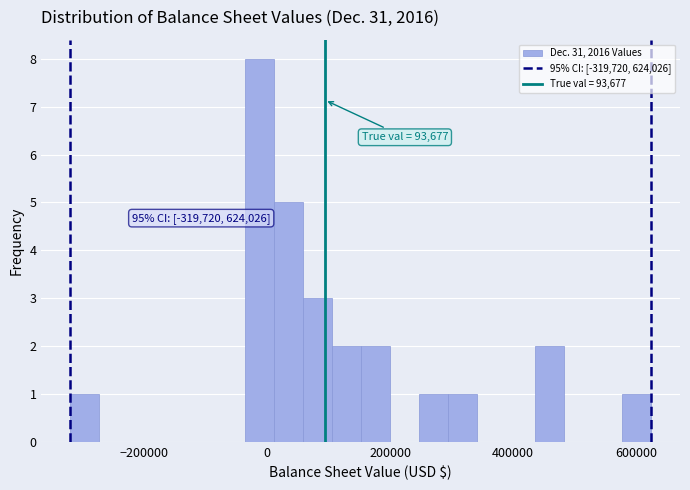

Read against the x-axis, roughly where is the centre of the tallest bar?

-20000